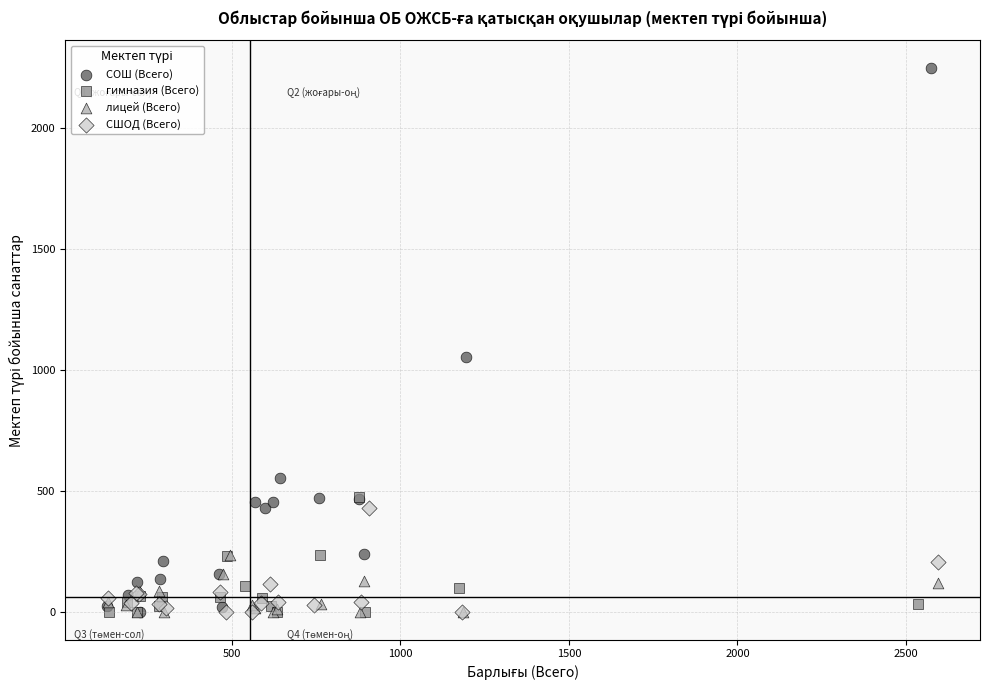

Which series has the largest Y range (max minus min)?

СОШ (Всего)